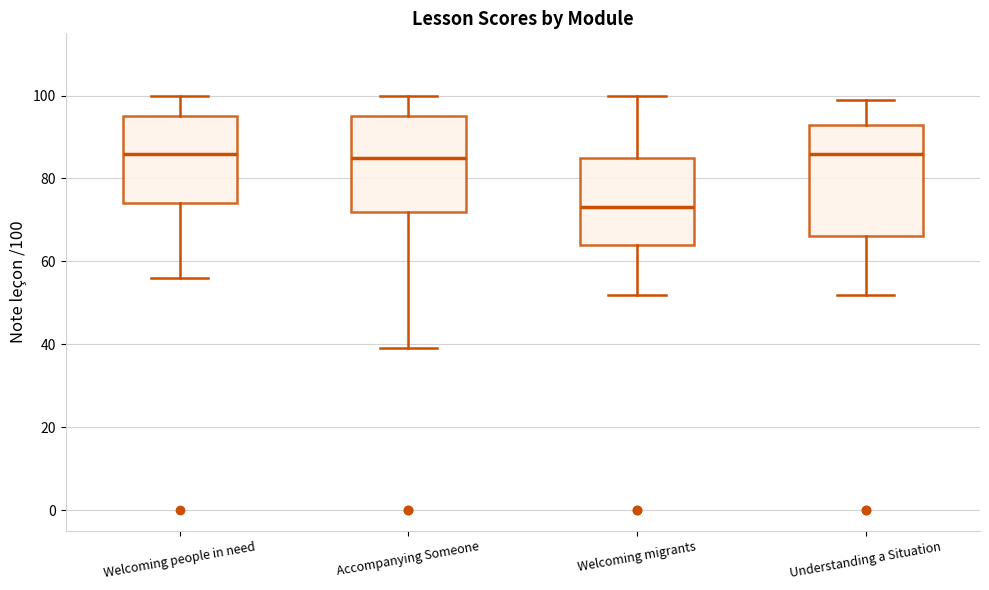

Reading left to right, transcribe this box plot: for each box, give where its median line is, the range the box spans, and where its two whiskers end, as read against the y-axis. The values are not printed on the chart, so give them approximately, as read against the axis.

Welcoming people in need: median 86, box 74 to 96, whiskers 56 to 100
Accompanying Someone: median 86, box 72 to 96, whiskers 40 to 100
Welcoming migrants: median 74, box 64 to 86, whiskers 52 to 100
Understanding a Situation: median 86, box 66 to 94, whiskers 52 to 100